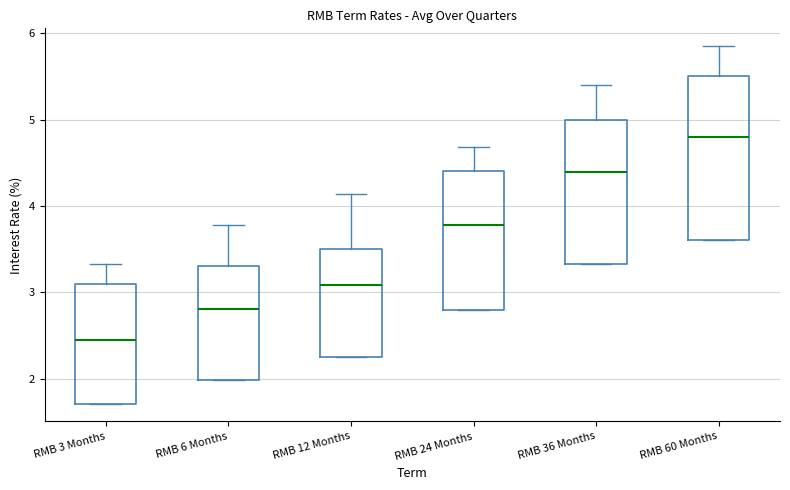

Comparing the boxes themselves (not the whiskers), which one is the tallest?

RMB 60 Months